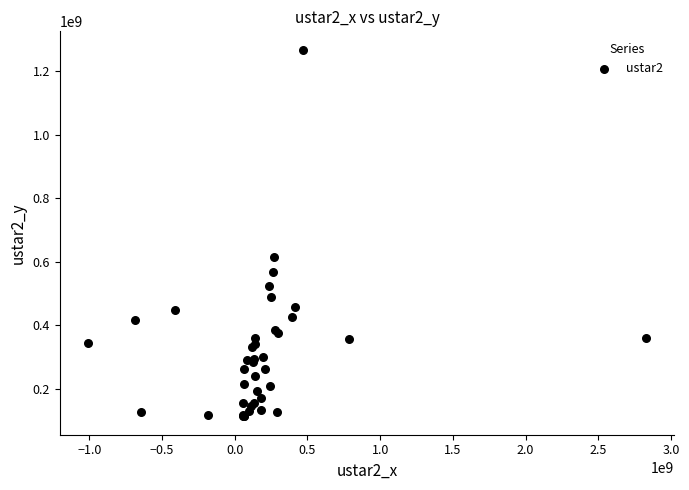

What Y value in the scatter plot is closest to 690354641?

614793731.1